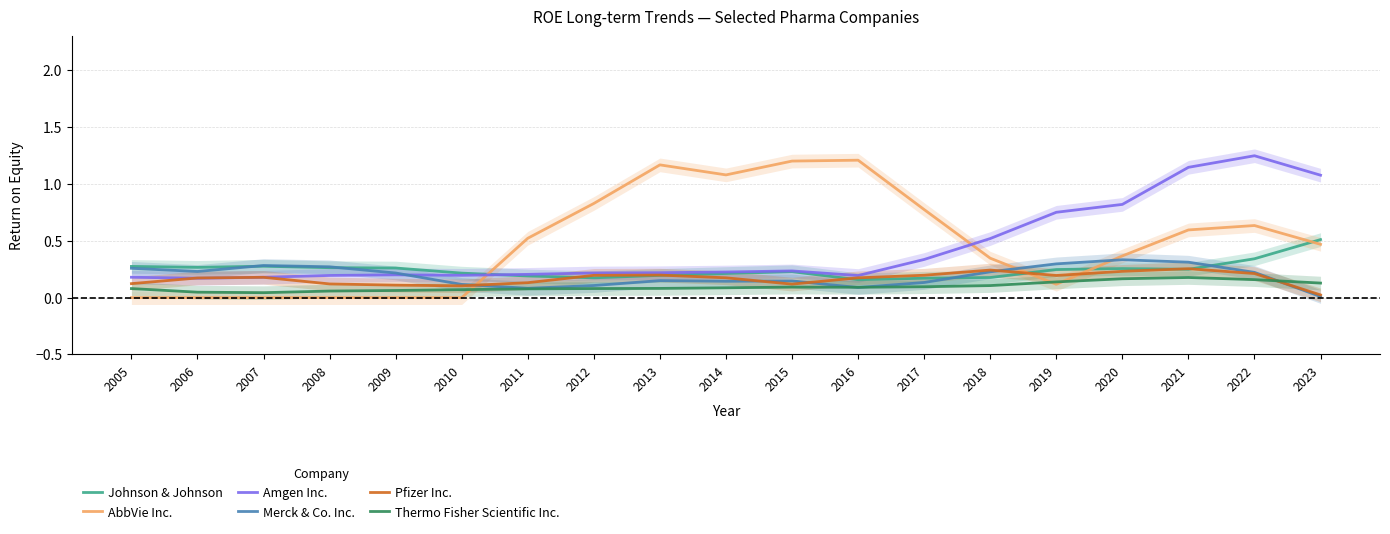

What is the sum of the Merck & Co. Inc. values at 2013 and 2021?

0.5